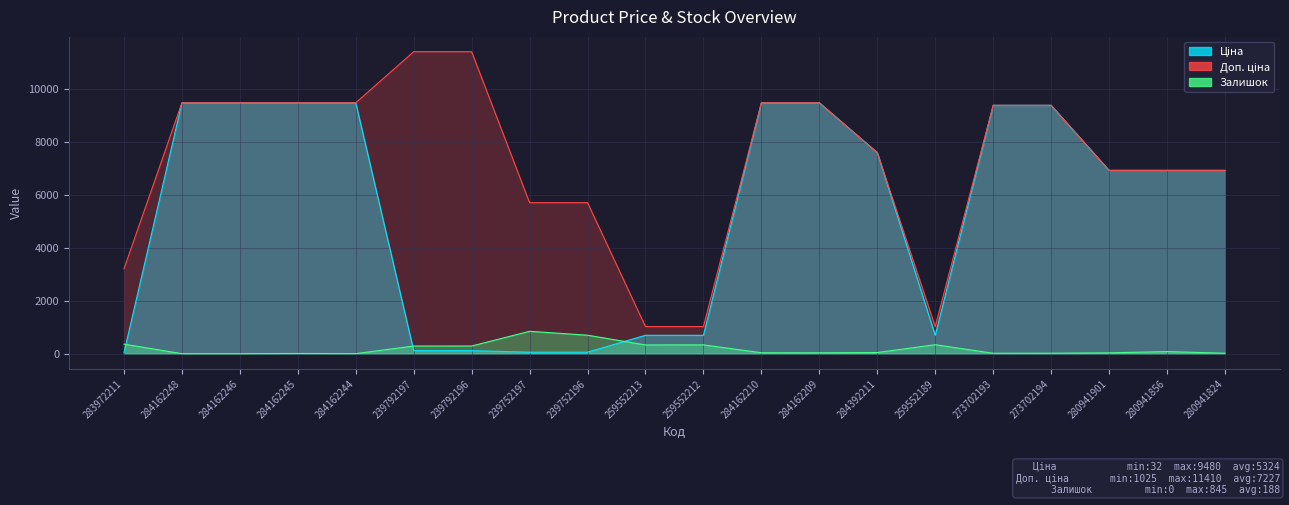

At which category is the sum across all series the highest?

284162210